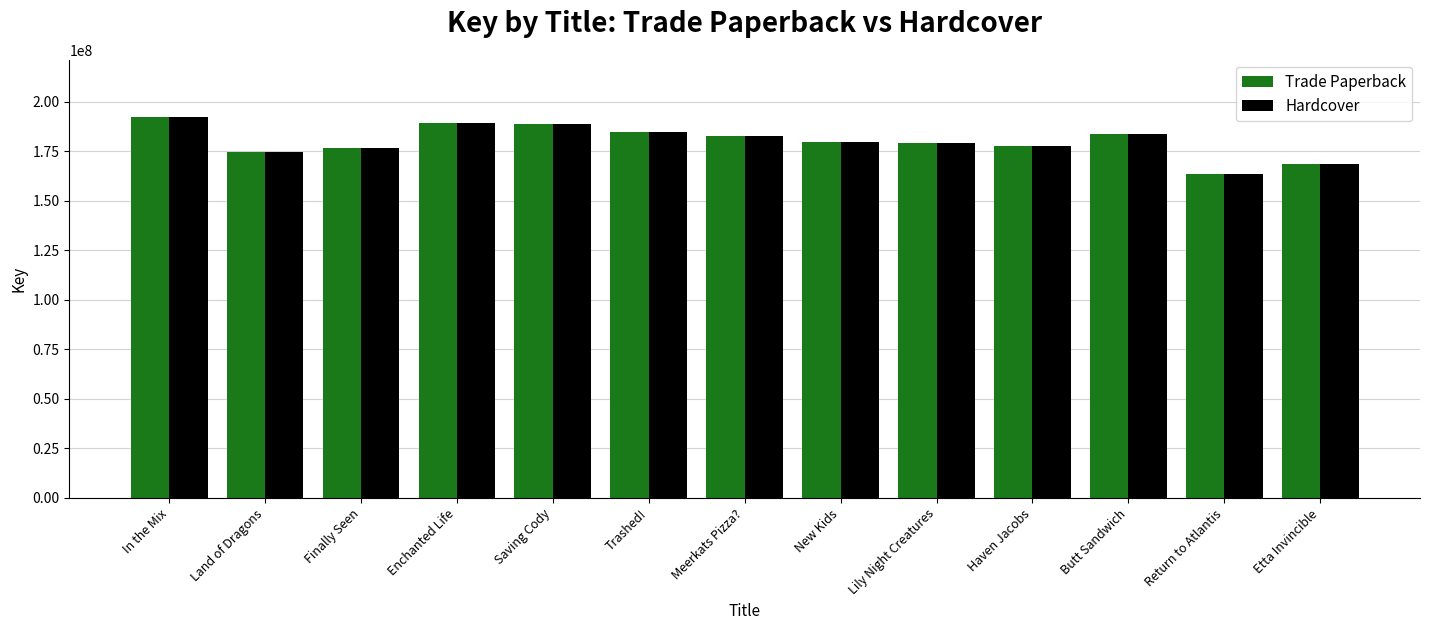

Is the value of Trade Paperback at In the Mix greater than the value of Hardcover at Etta Invincible?

Yes